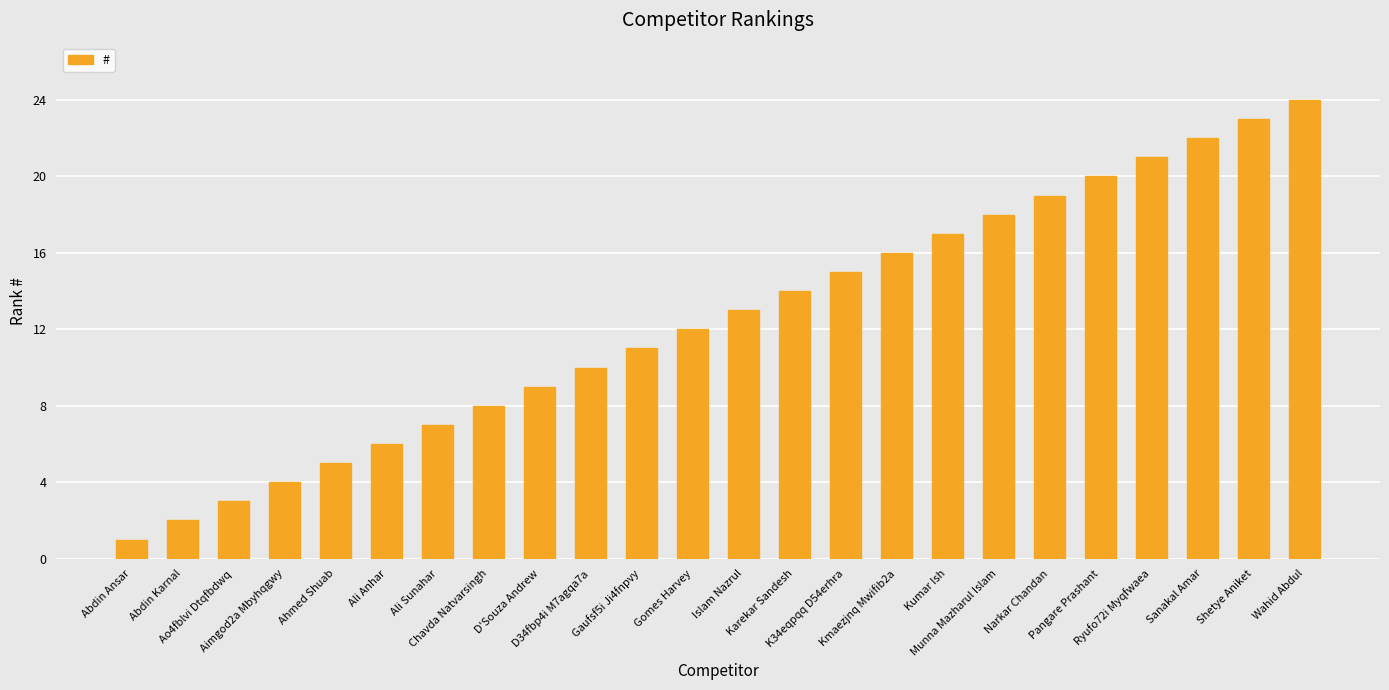

What is the difference between the maximum and minimum values?

23